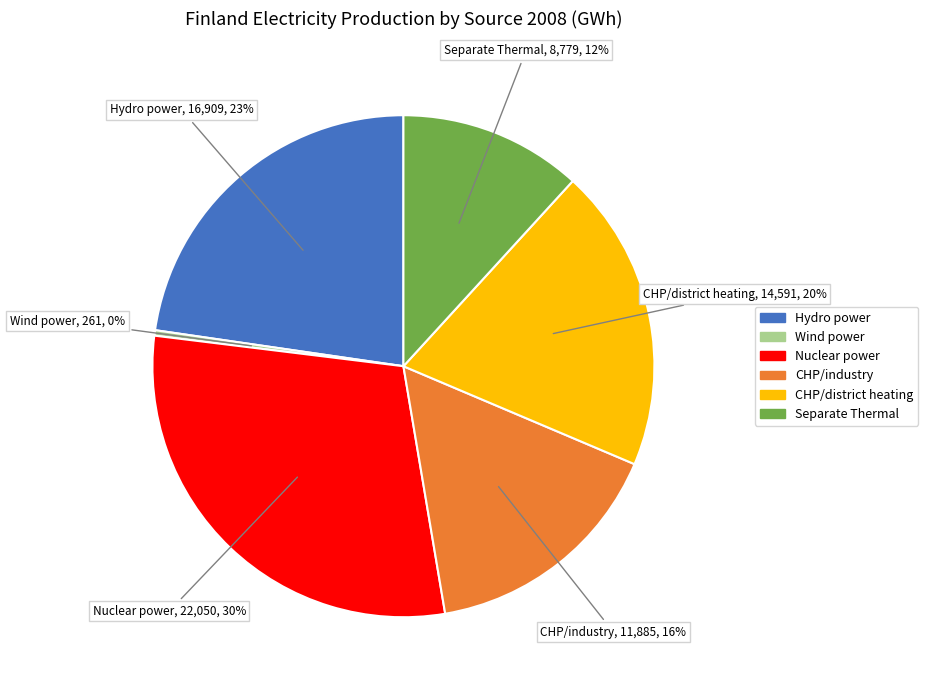

Rank the categories by value from highest to lowest.

Nuclear power, Hydro power, CHP/district heating, CHP/industry, Separate Thermal, Wind power